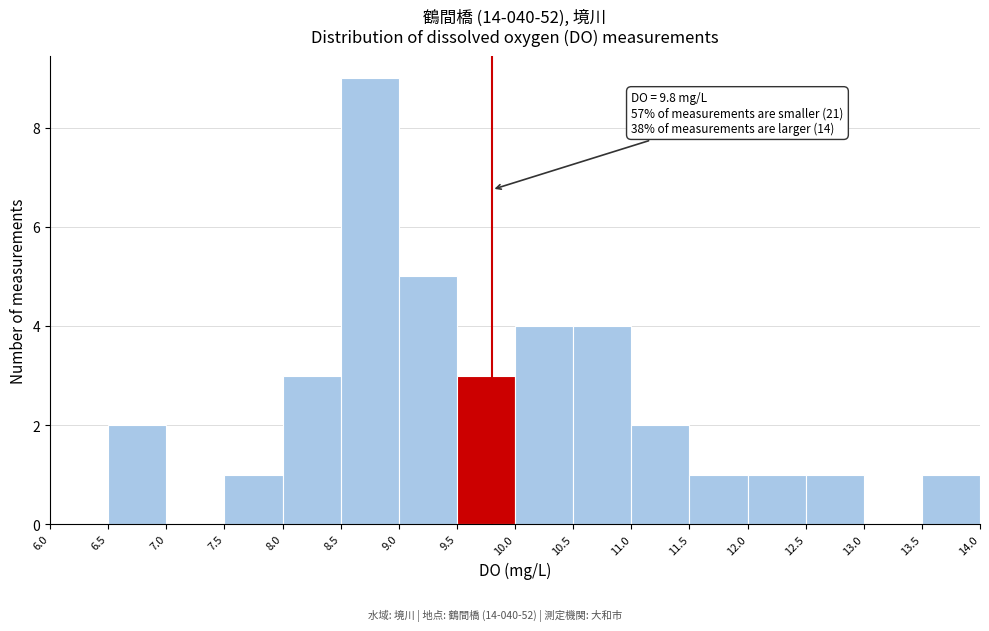

Over which range of the x-axis is the bar tallest?

8.5 to 9.0